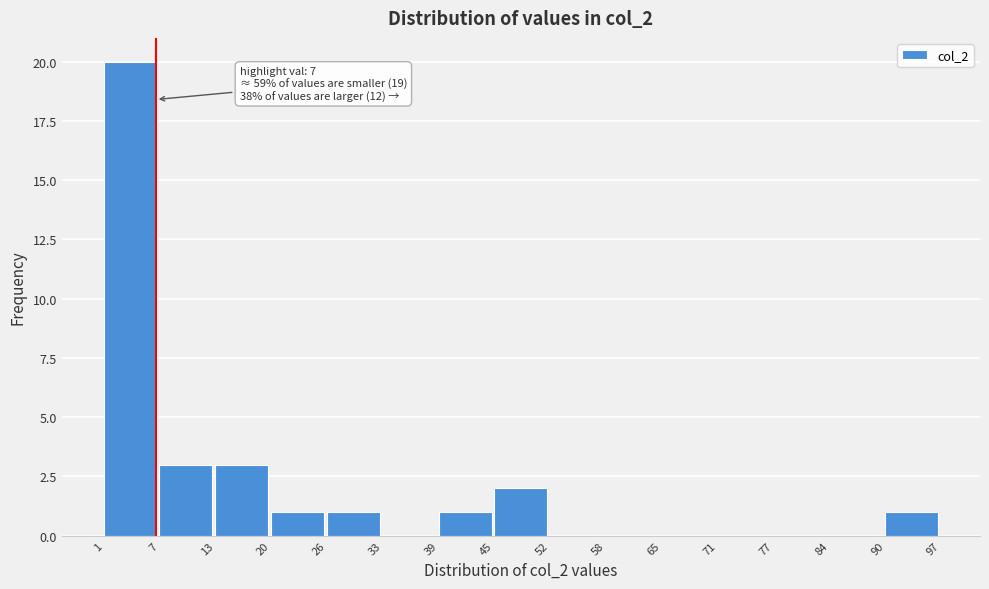

Over which range of the x-axis is the bar tallest?

1 to 7